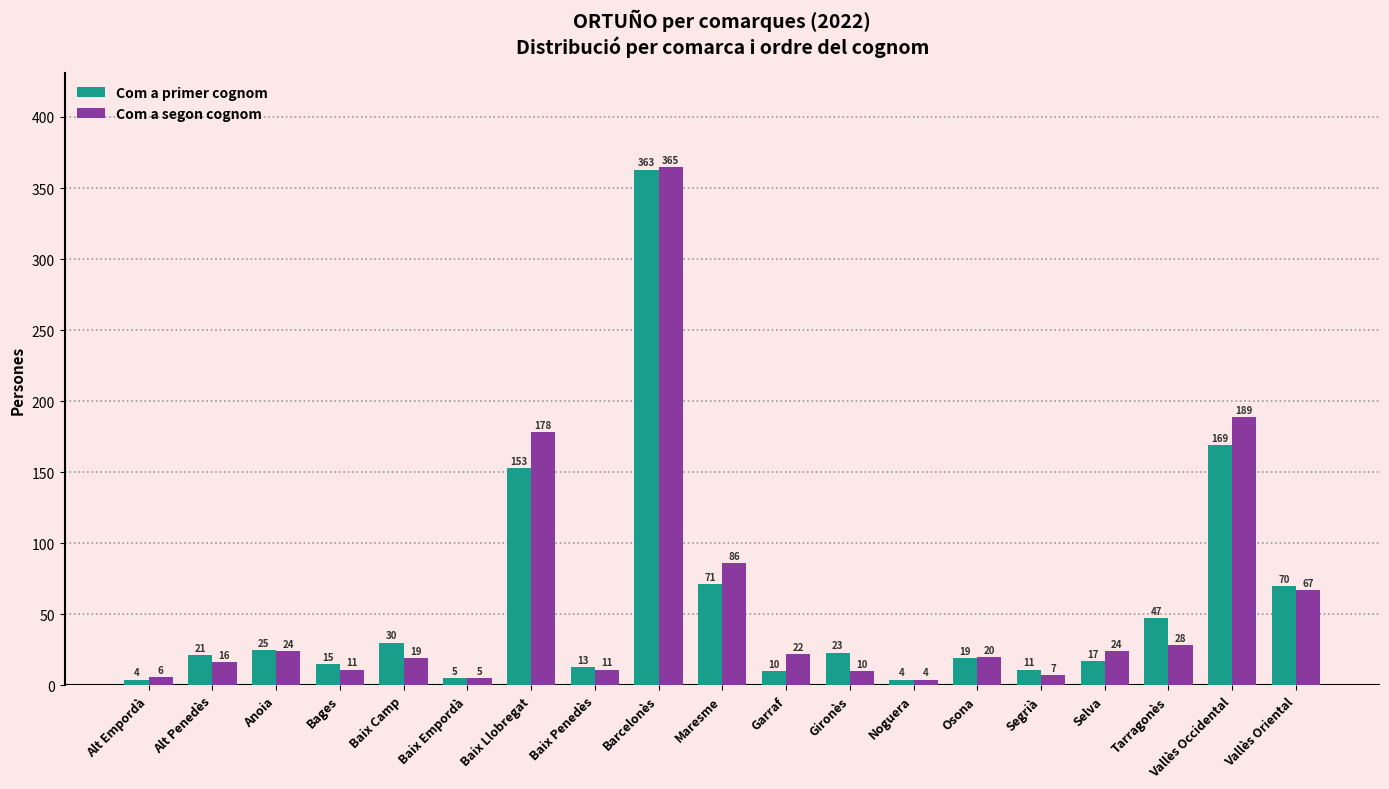

Reading left to right, extract all data points from this chart.

Com a primer cognom: 4	21	25	15	30	5	153	13	363	71	10	23	4	19	11	17	47	169	70
Com a segon cognom: 6	16	24	11	19	5	178	11	365	86	22	10	4	20	7	24	28	189	67